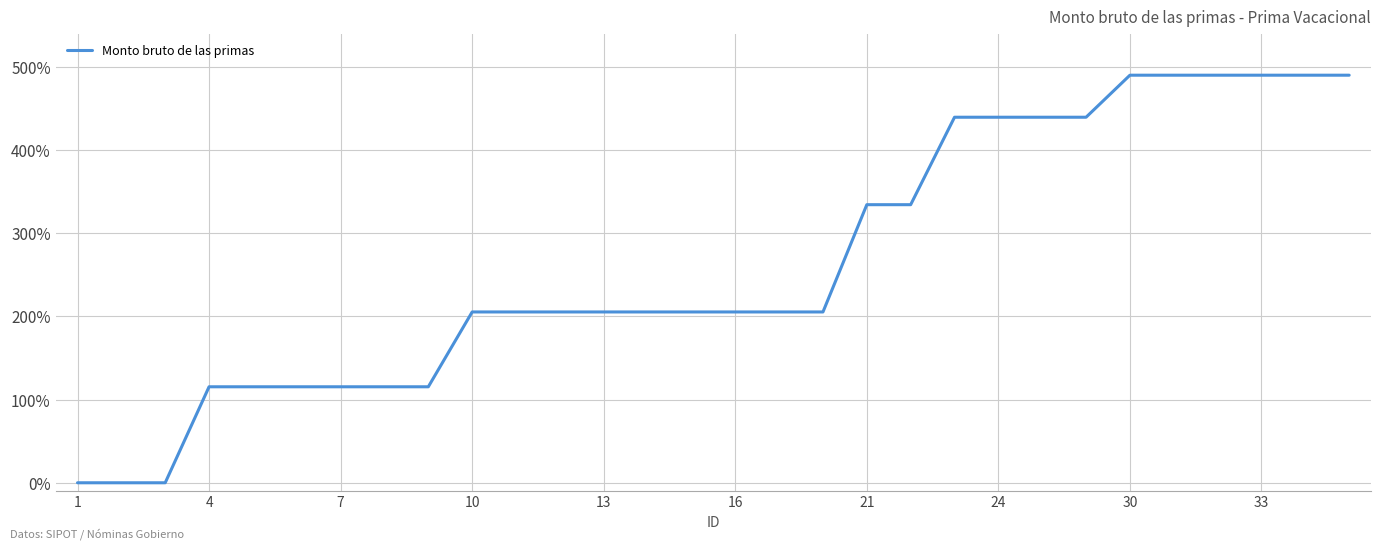

What is the difference between the maximum and minimum values?

490.0